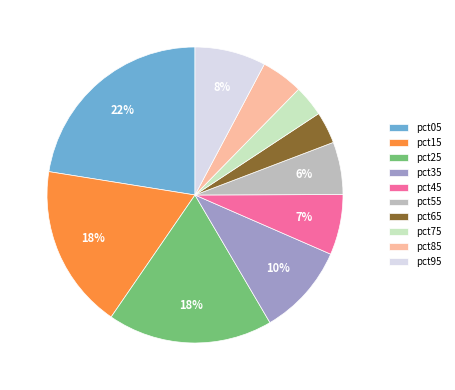

Which slice is the largest?

pct05